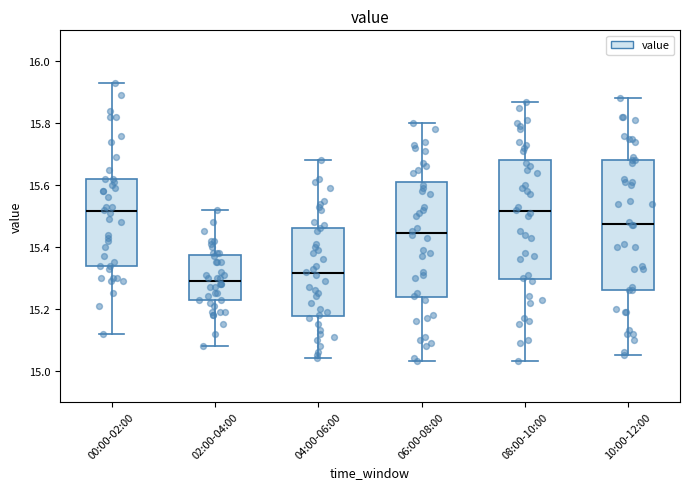

Reading left to right, transcribe this box plot: for each box, give where its median line is, the range the box spans, and where its two whiskers end, as read against the y-axis. The values are not printed on the chart, so give them approximately, as read against the axis.

00:00-02:00: median 15.52, box 15.34 to 15.62, whiskers 15.12 to 15.94
02:00-04:00: median 15.30, box 15.22 to 15.38, whiskers 15.08 to 15.52
04:00-06:00: median 15.32, box 15.18 to 15.46, whiskers 15.04 to 15.68
06:00-08:00: median 15.44, box 15.24 to 15.62, whiskers 15.04 to 15.80
08:00-10:00: median 15.52, box 15.30 to 15.68, whiskers 15.04 to 15.88
10:00-12:00: median 15.48, box 15.26 to 15.68, whiskers 15.06 to 15.88